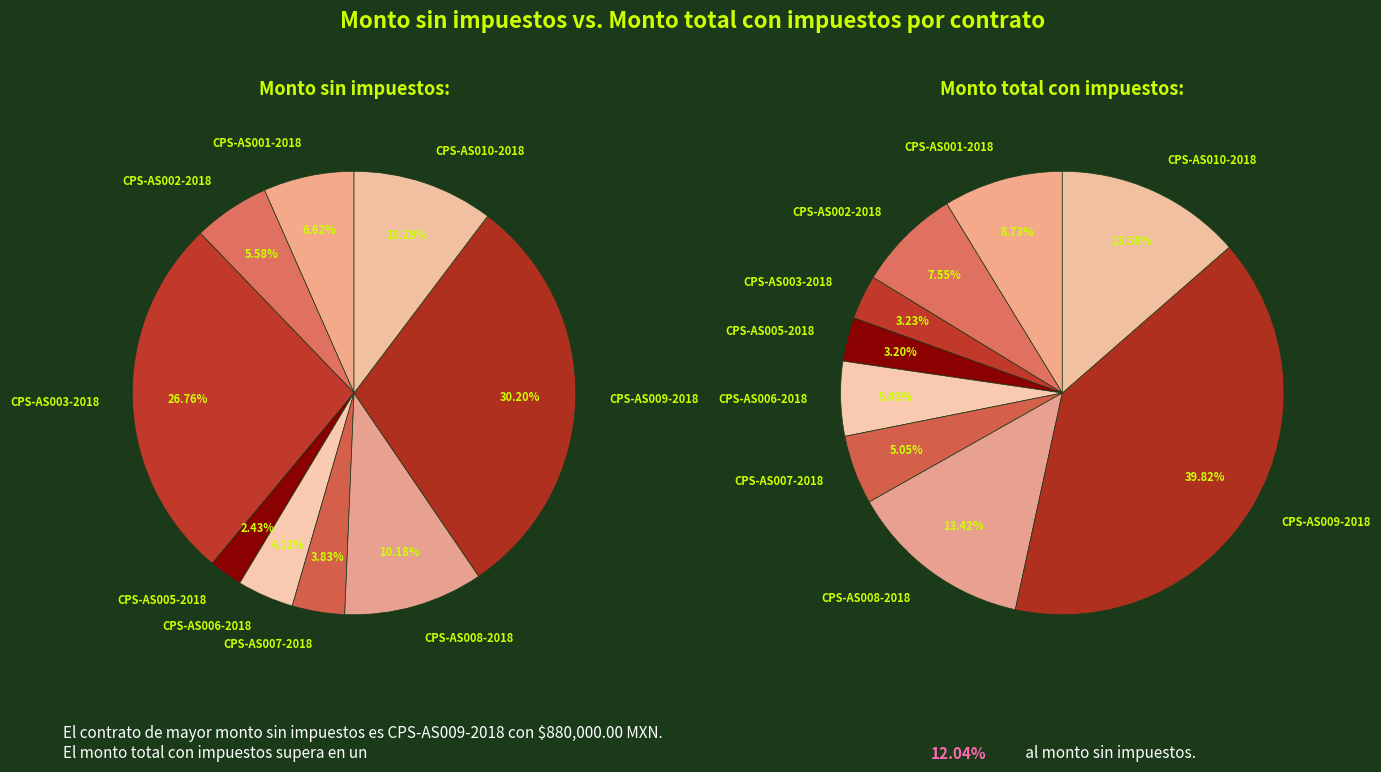

Which series changed the most between CPS-AS002-2018 and CPS-AS010-2018?

Monto total con impuestos